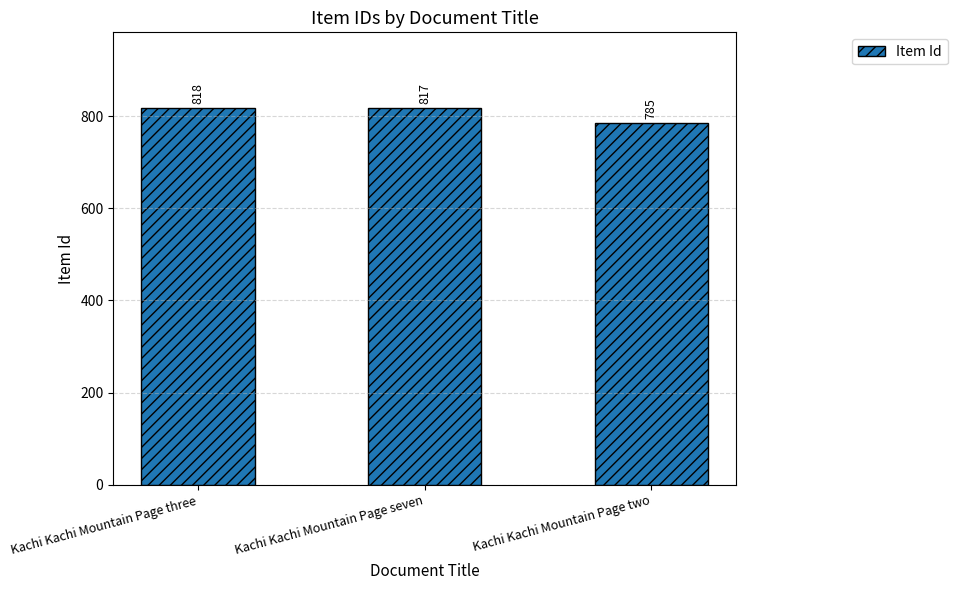

What position from the right is Kachi Kachi Mountain Page two?

1